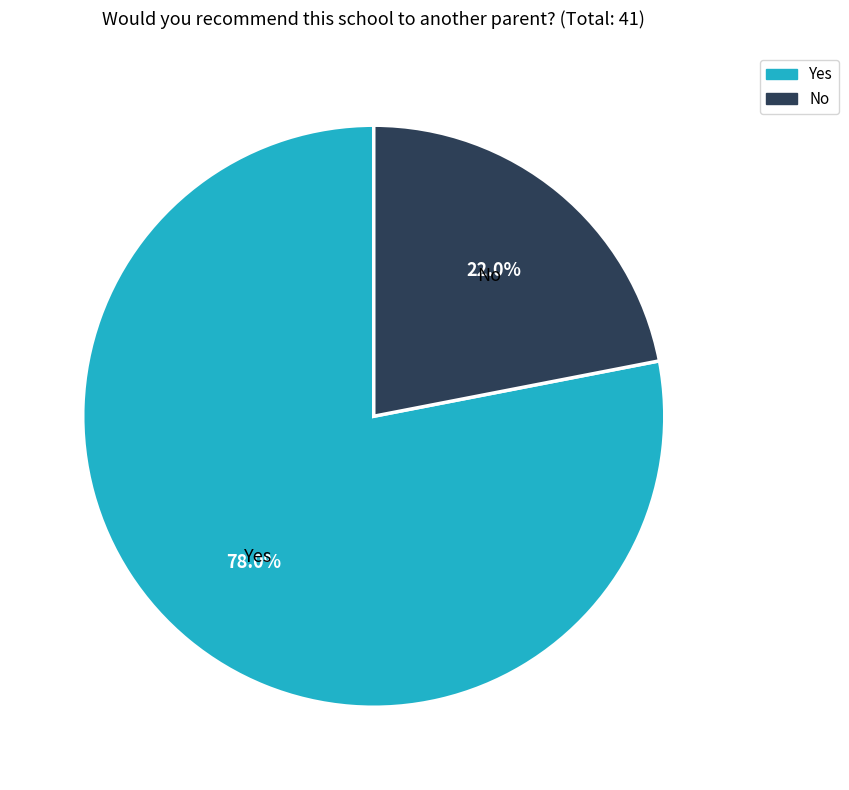

Approximately how many times larger is the value at No compared to Yes?

0.3